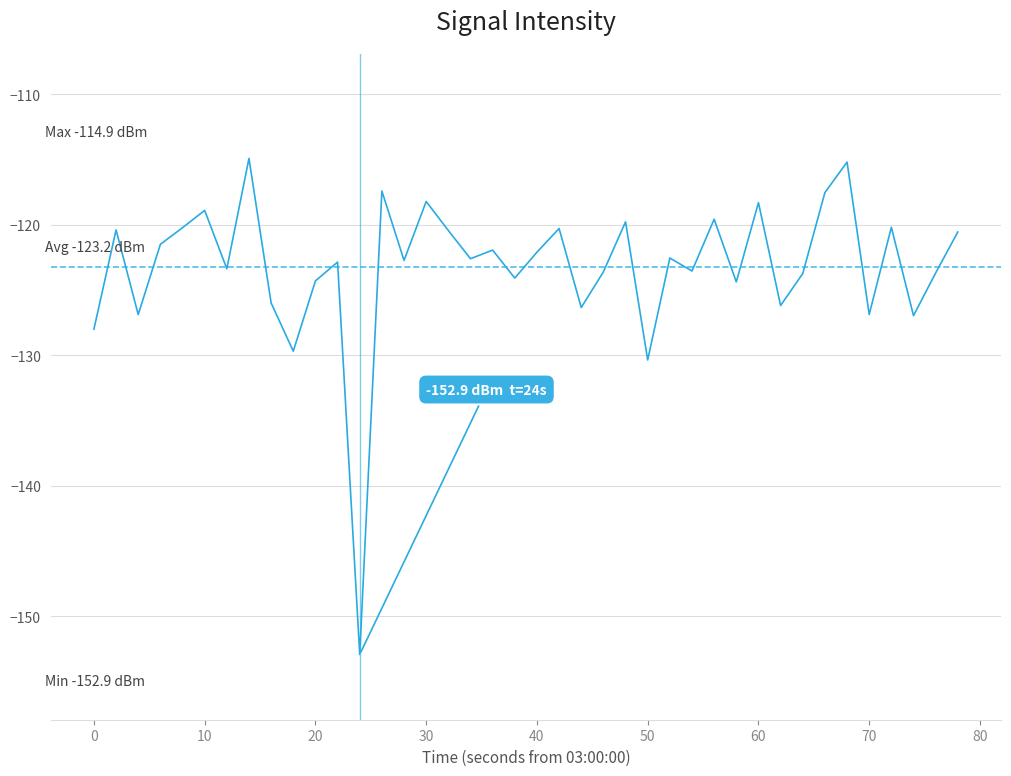

What is the sum of all values?

-4929.7